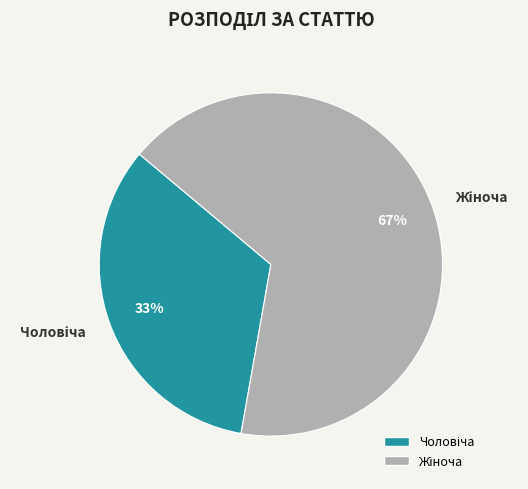

To the nearest percent, what is the average slice percentage?

50%